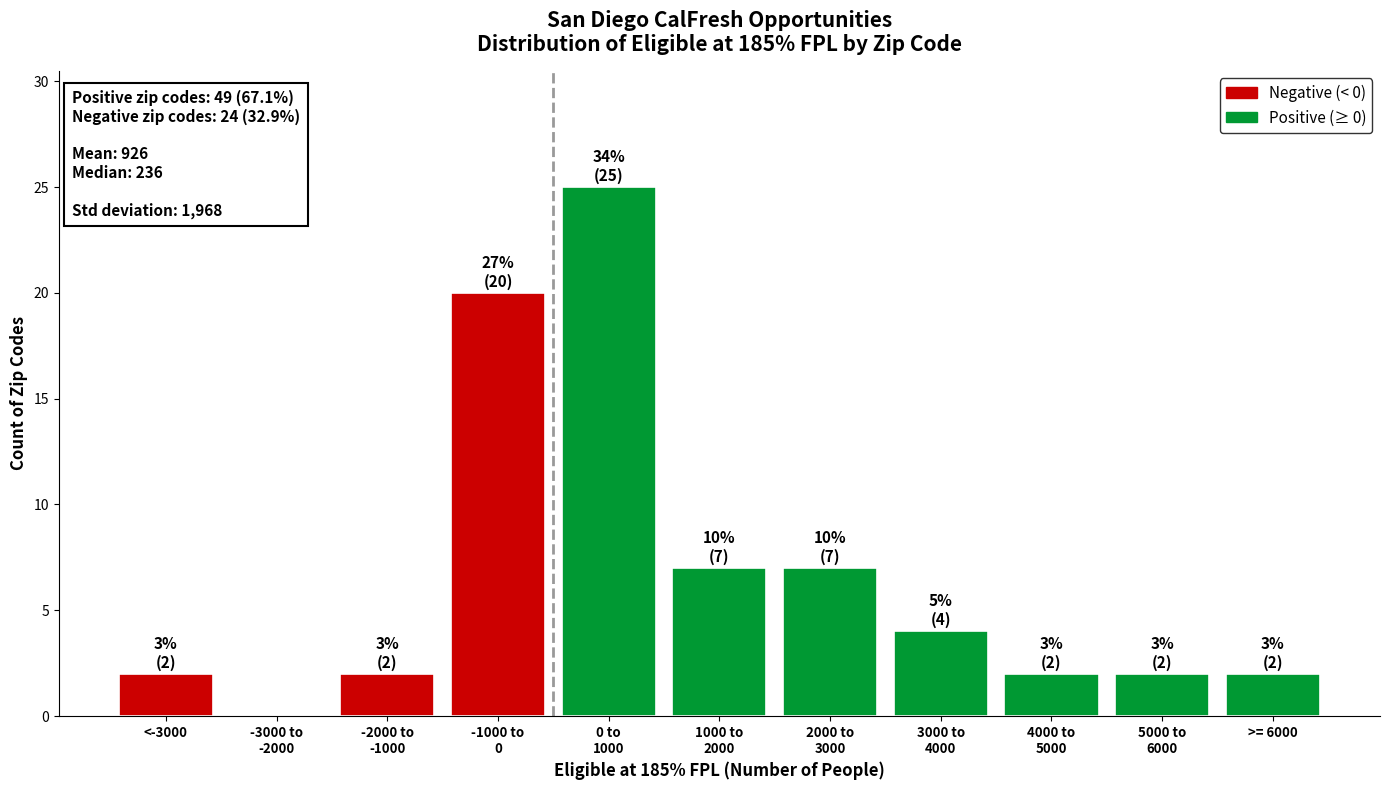

What is the greatest value displayed?

25